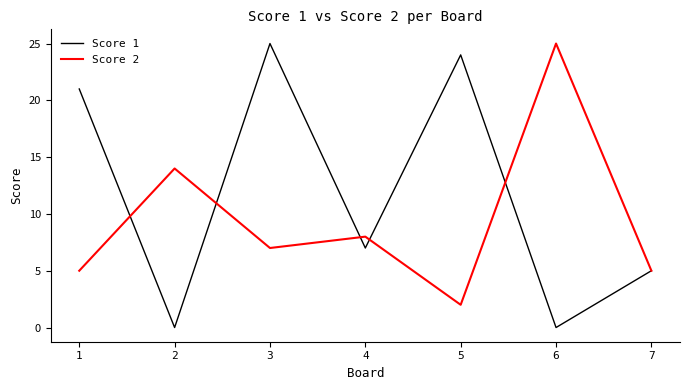

Rank the series by their average value, from lowest to highest.

Score 2, Score 1